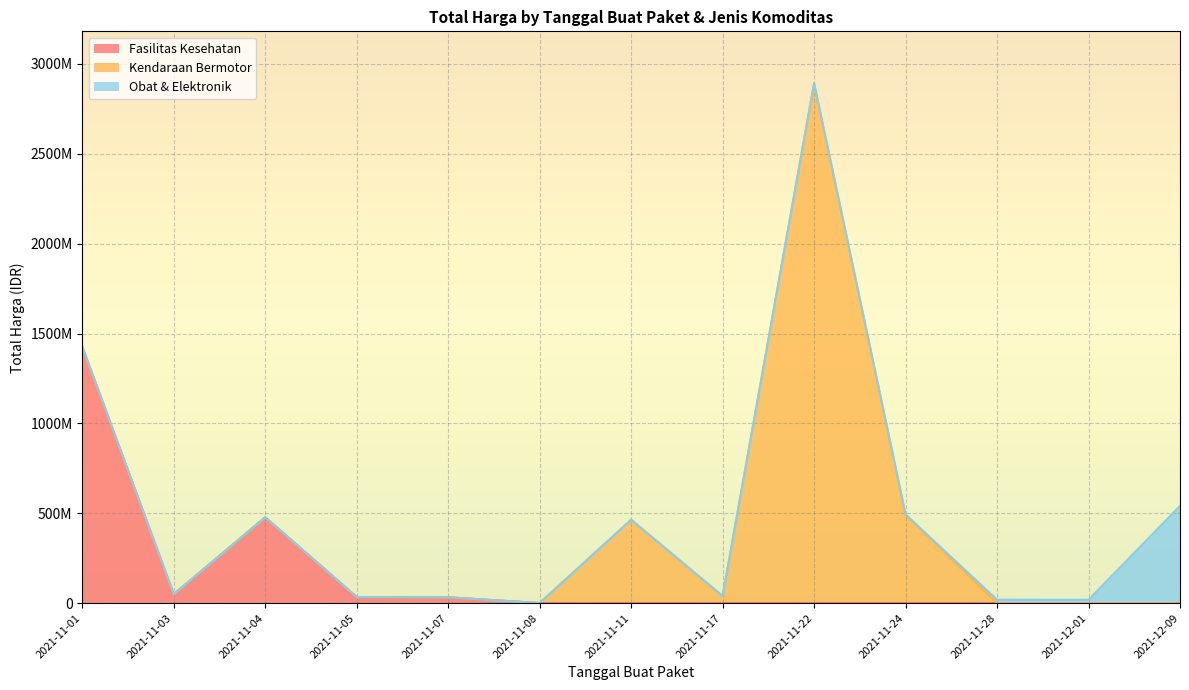

Does the chart display data point markers on the line(s)?

No